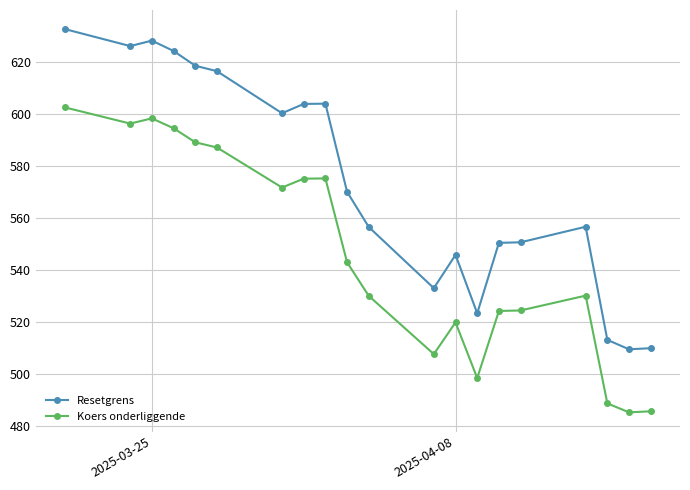

Which series has the largest total across all categories?

Resetgrens